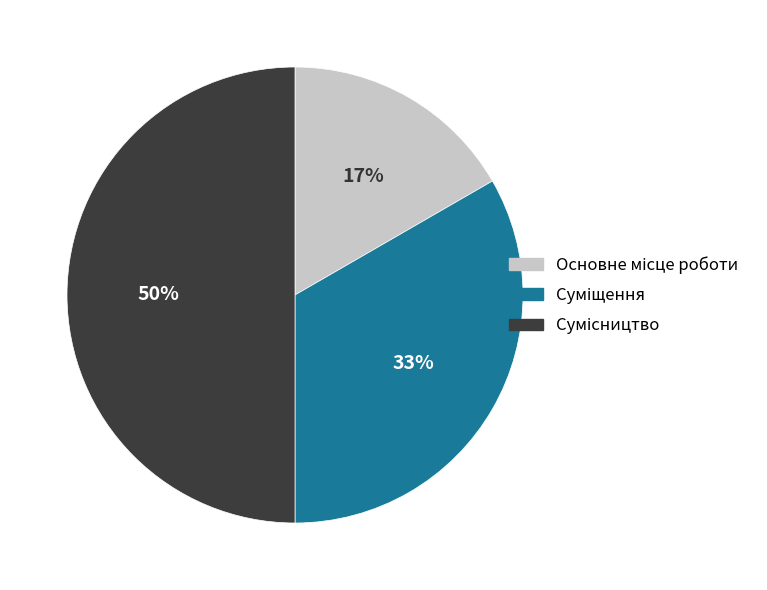

To the nearest percent, what is the difference between the largest and smallest slice percentages?

33%